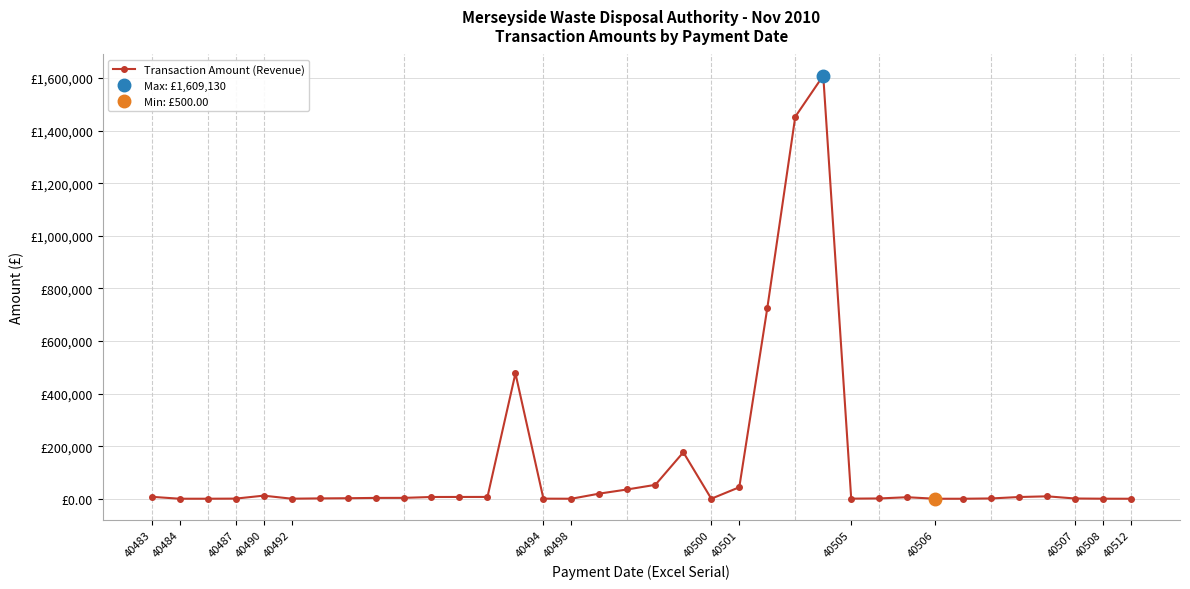

Is this an area chart (filled region under the line)?

No